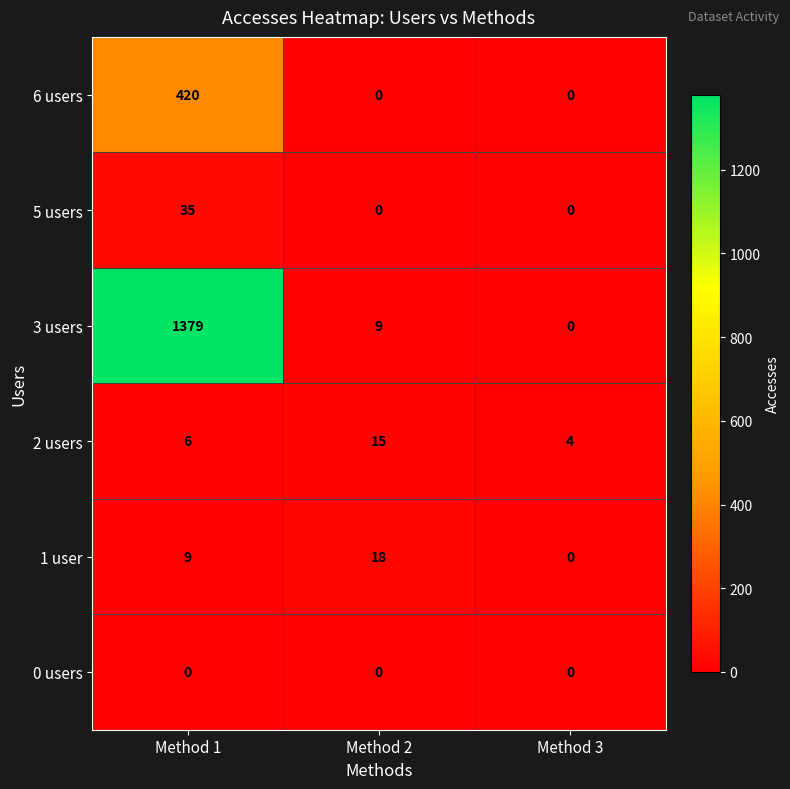

Reading left to right, extract all data points from this chart.

6 users: 420	0	0
5 users: 35	0	0
3 users: 1379	9	0
2 users: 6	15	4
1 user: 9	18	0
0 users: 0	0	0